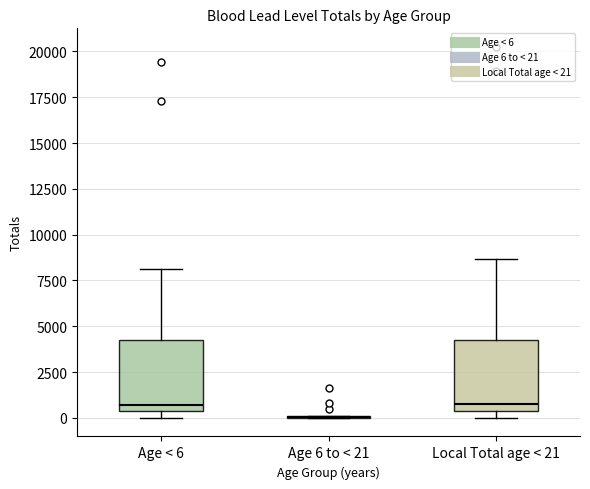

Reading left to right, transcribe this box plot: for each box, give where its median line is, the range the box spans, and where its two whiskers end, as read against the y-axis. The values are not printed on the chart, so give them approximately, as read against the axis.

Age < 6: median 500 (just above the box's lower edge), box 500 to 4000, whiskers 0 to 8000
Age 6 to < 21: box collapsed to a line at 0, whiskers 0 to 0
Local Total age < 21: median 500 (just above the box's lower edge), box 500 to 4500, whiskers 0 to 8500